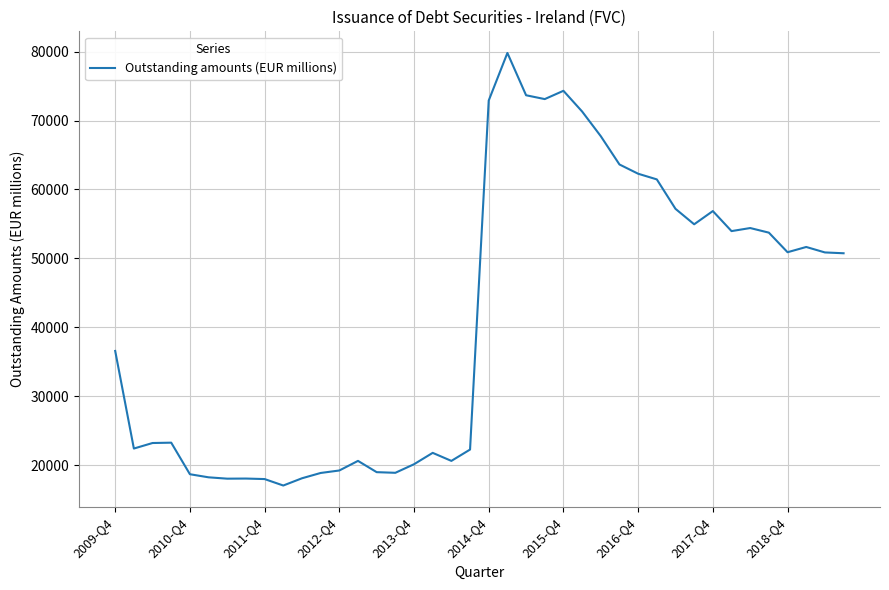

How many lines are shown in the chart?

1